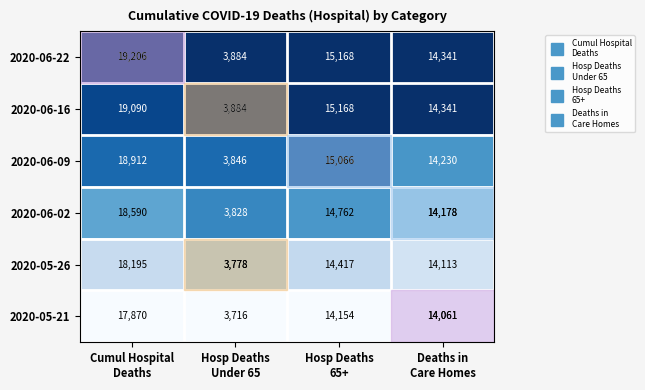

List the series in order of their peak value, highest first.

2020-06-22, 2020-06-16, 2020-06-09, 2020-06-02, 2020-05-26, 2020-05-21